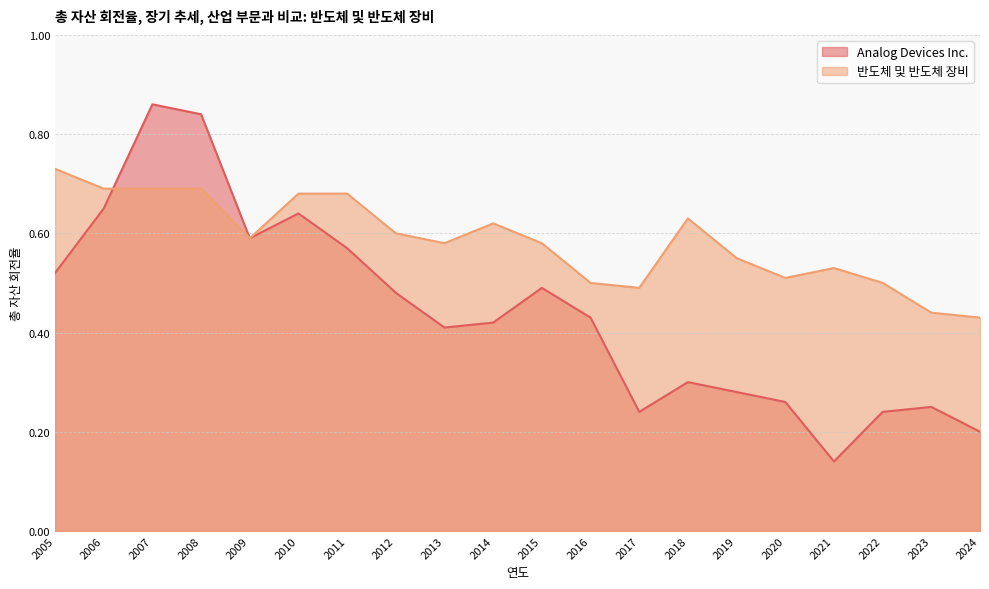

List the series in order of their overall mean, lowest first.

Analog Devices Inc., 반도체 및 반도체 장비